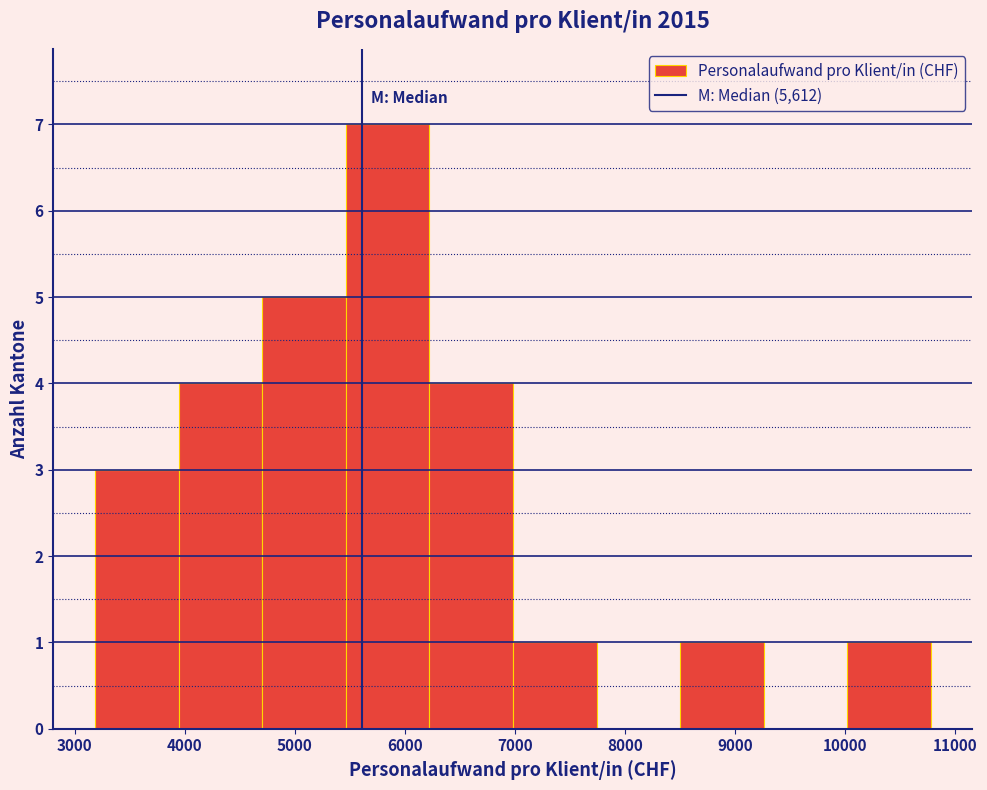

Over which range of the x-axis is the bar tallest?

5500 to 6200